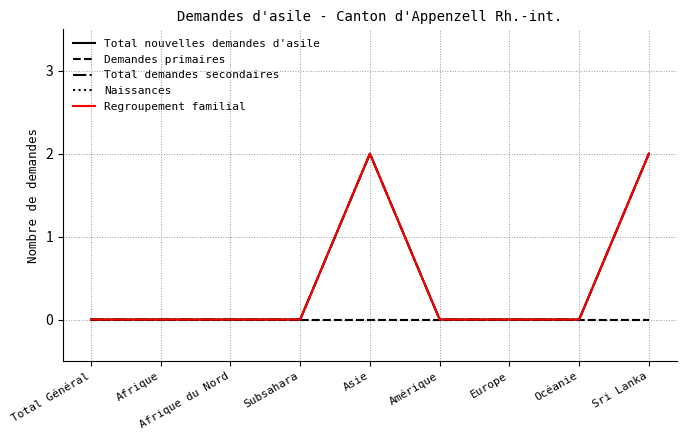

Which label corresponds to the largest value in the chart?

Asie